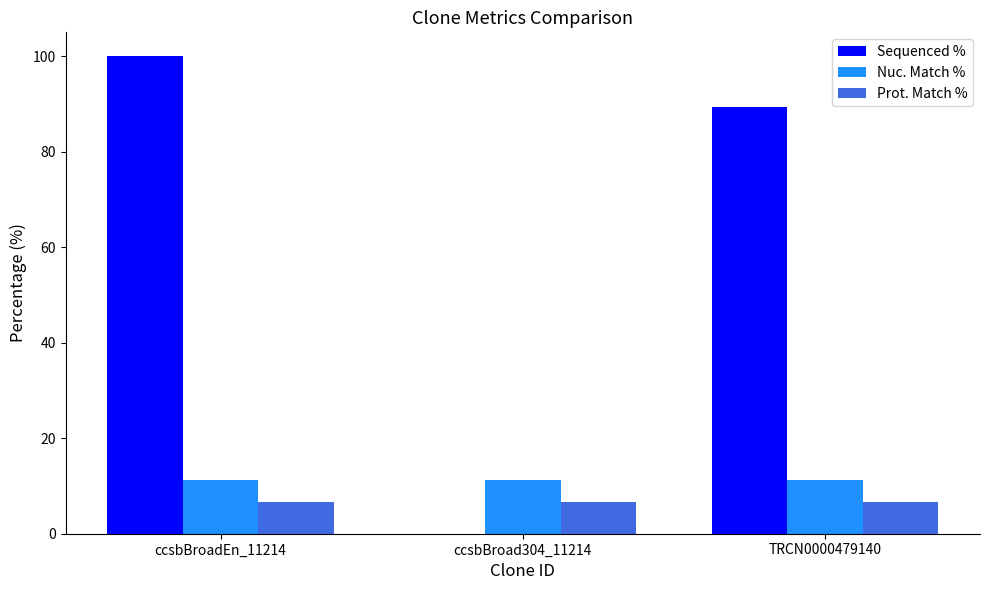

What is the highest value of the Sequenced % series?

100.0